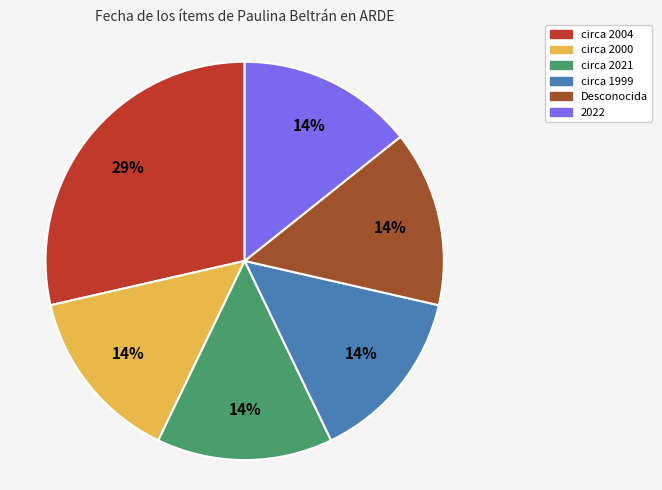

To the nearest percent, what is the average slice percentage?

17%